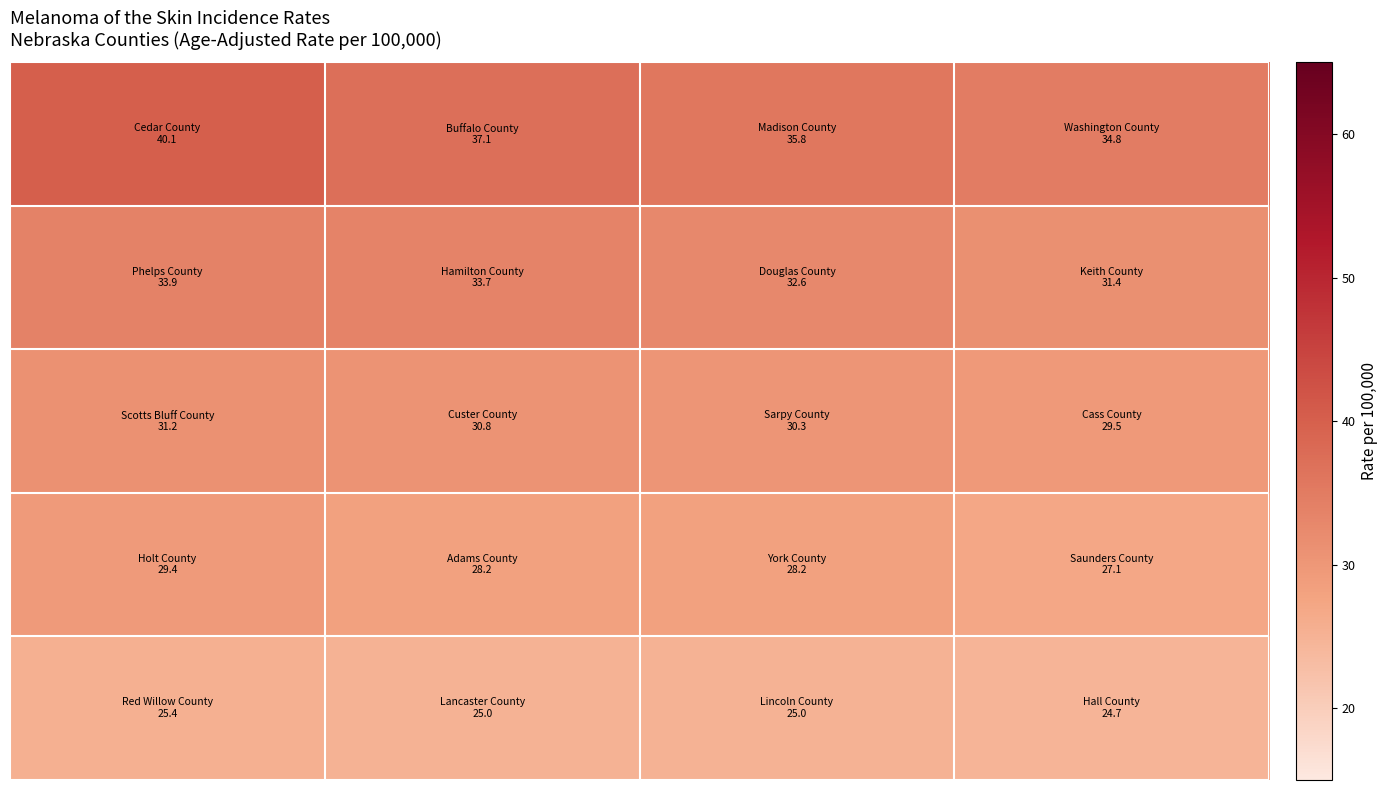

Count the number of categories in the chart.

4